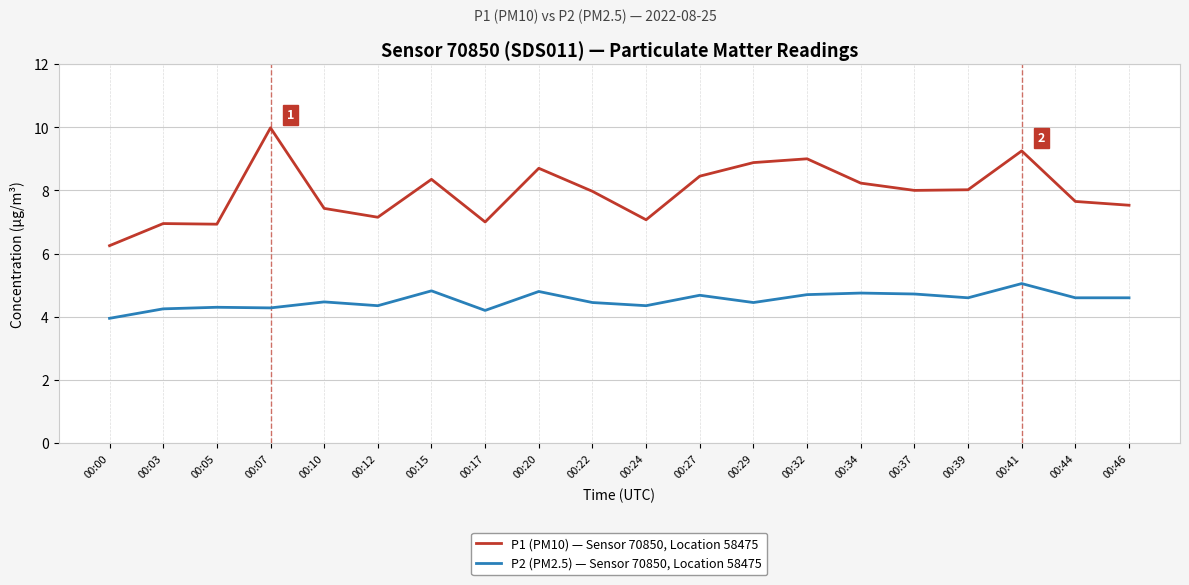

Which series has the largest total across all categories?

P1 (PM10) — Sensor 70850, Location 58475